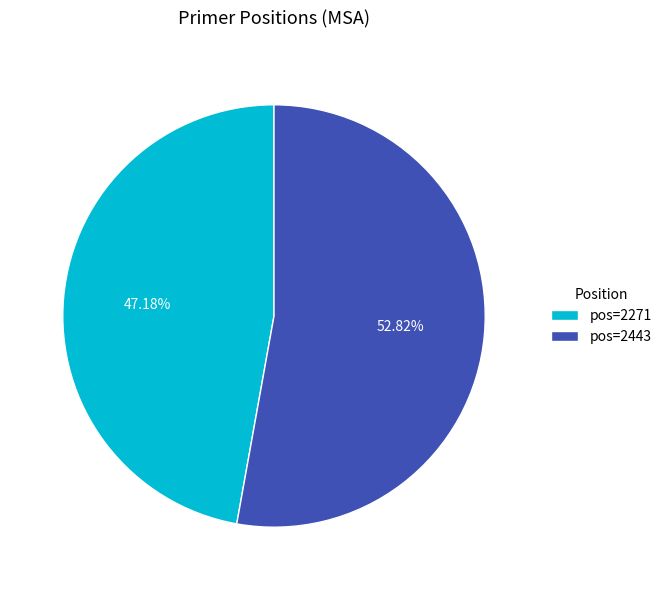

Rank the categories by value from lowest to highest.

pos=2271, pos=2443